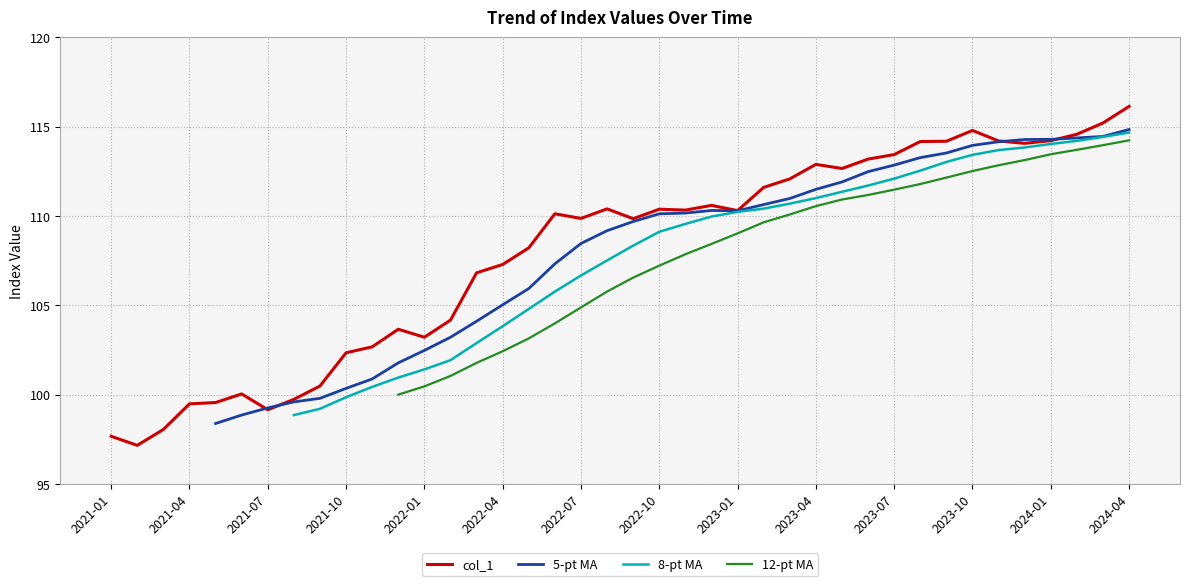

Rank the categories by value from lowest to highest.

2021-02, 2021-01, 2021-03, 2021-07, 2021-04, 2021-05, 2021-08, 2021-06, 2021-09, 2021-10, 2021-11, 2022-01, 2021-12, 2022-02, 2022-03, 2022-04, 2022-05, 2022-09, 2022-07, 2022-06, 2023-01, 2022-11, 2022-10, 2022-08, 2022-12, 2023-02, 2023-03, 2023-05, 2023-04, 2023-06, 2023-07, 2023-12, 2023-08, 2023-09, 2023-11, 2024-01, 2024-02, 2023-10, 2024-03, 2024-04